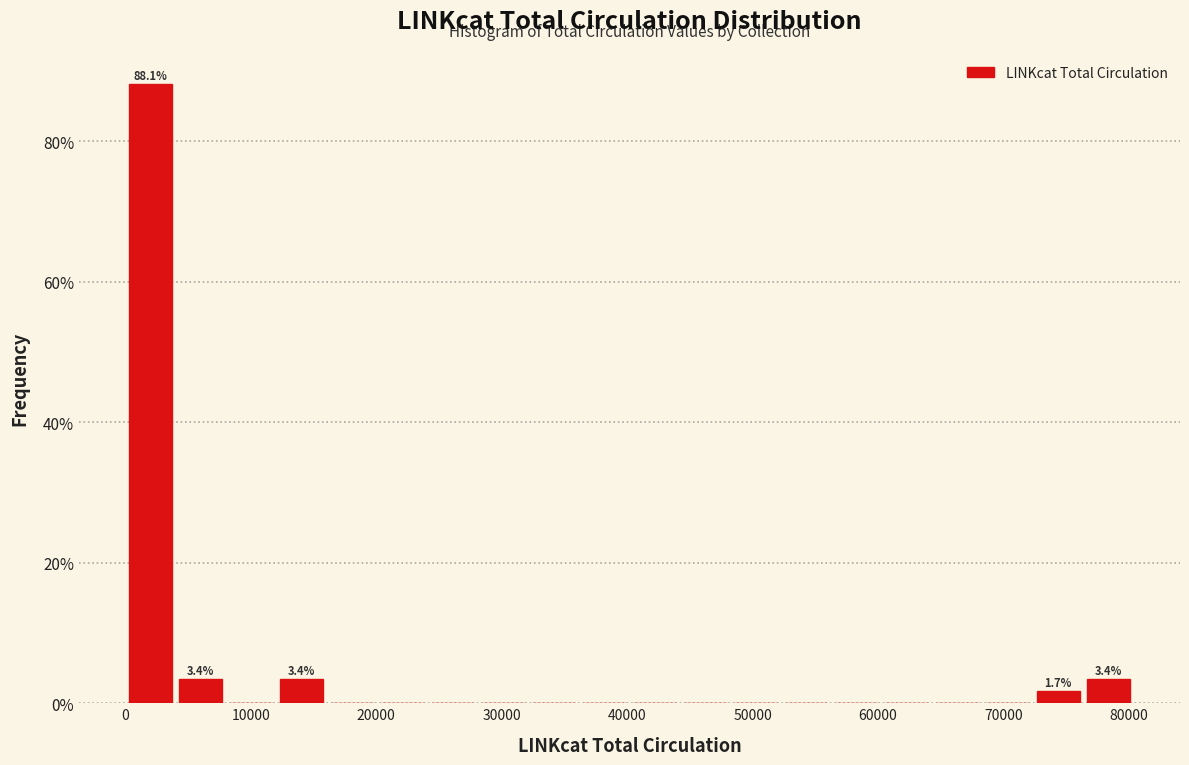

Over which range of the x-axis is the bar tallest?

0 to 4000